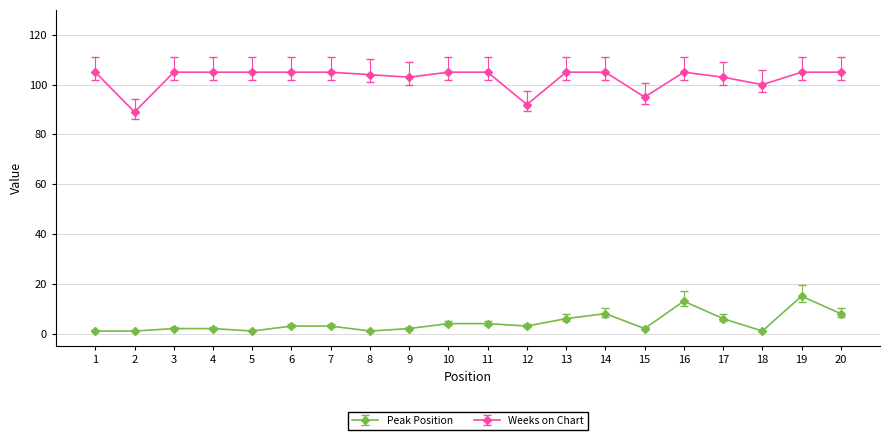

At which category does Weeks on Chart reach its first local valley?

2